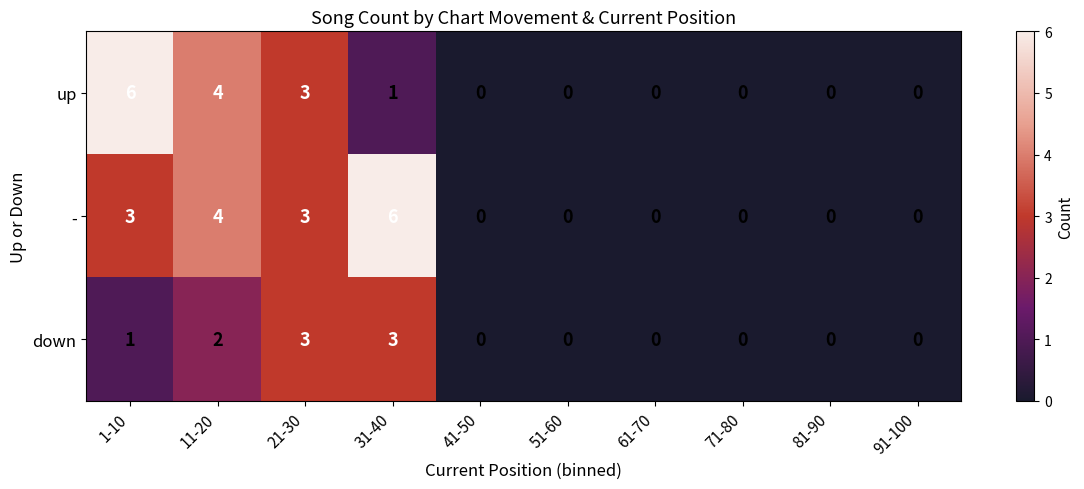

Rank the series by their average value, from lowest to highest.

down, up, -